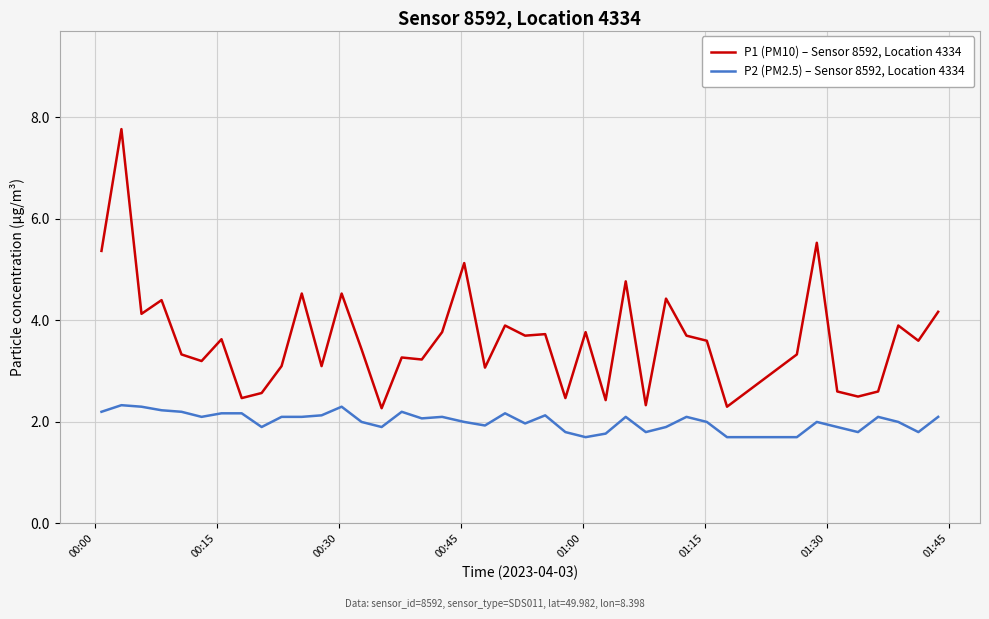

Which series has the widest spread of values?

P1 (PM10) – Sensor 8592, Location 4334